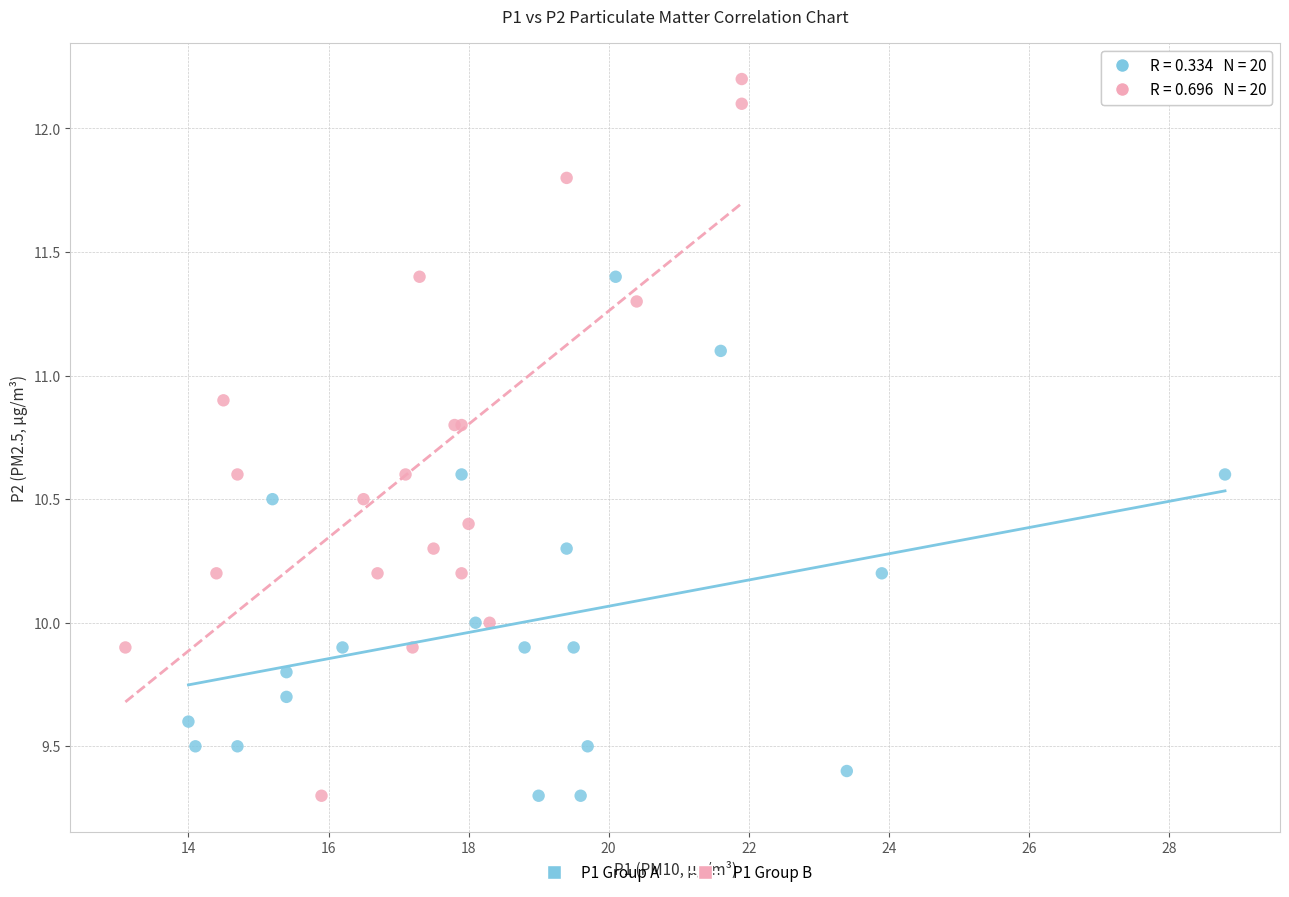

Which series has the widest spread of Y values?

P1 Group B